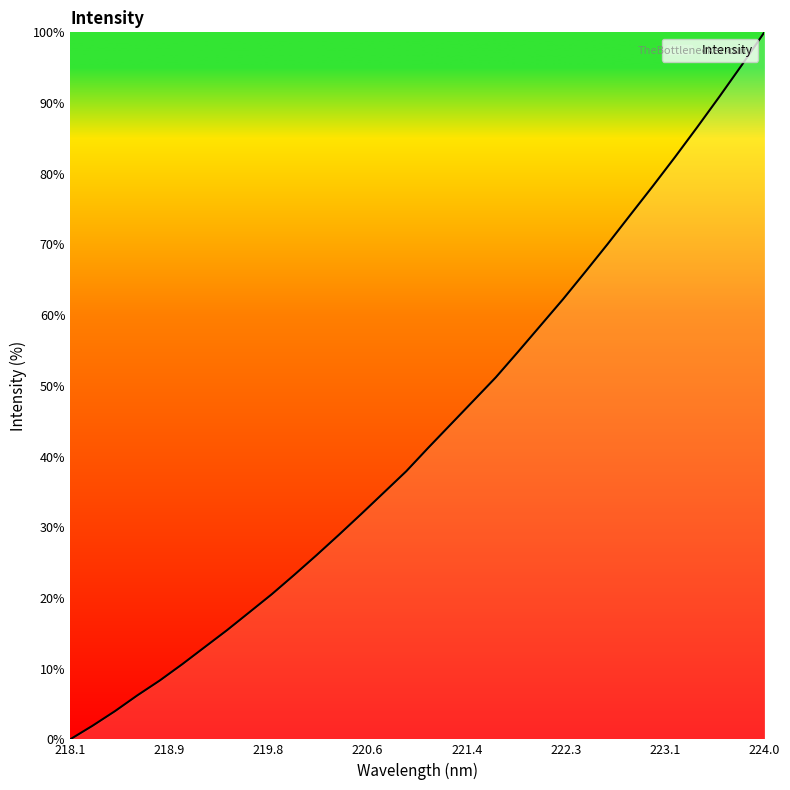

What is the difference between the maximum and minimum values?

100.0